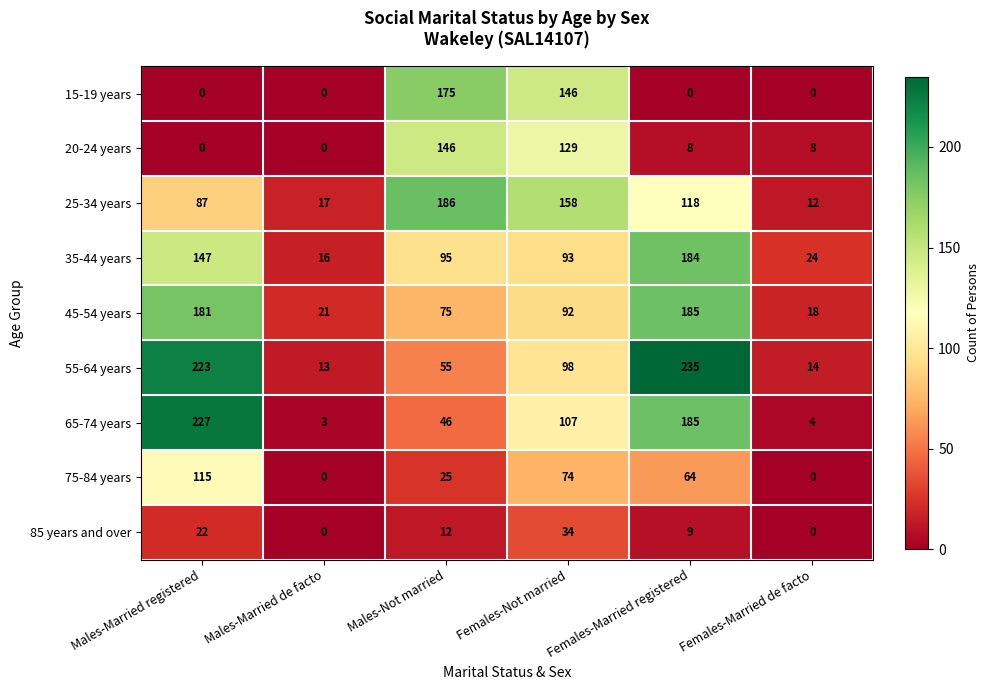

How many series are shown in this chart?

9